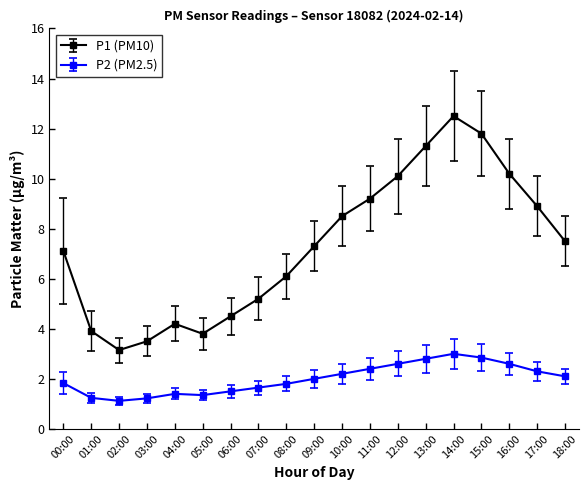

The value of P2 (PM2.5) at 10:00 is 2.2. True or false?

True